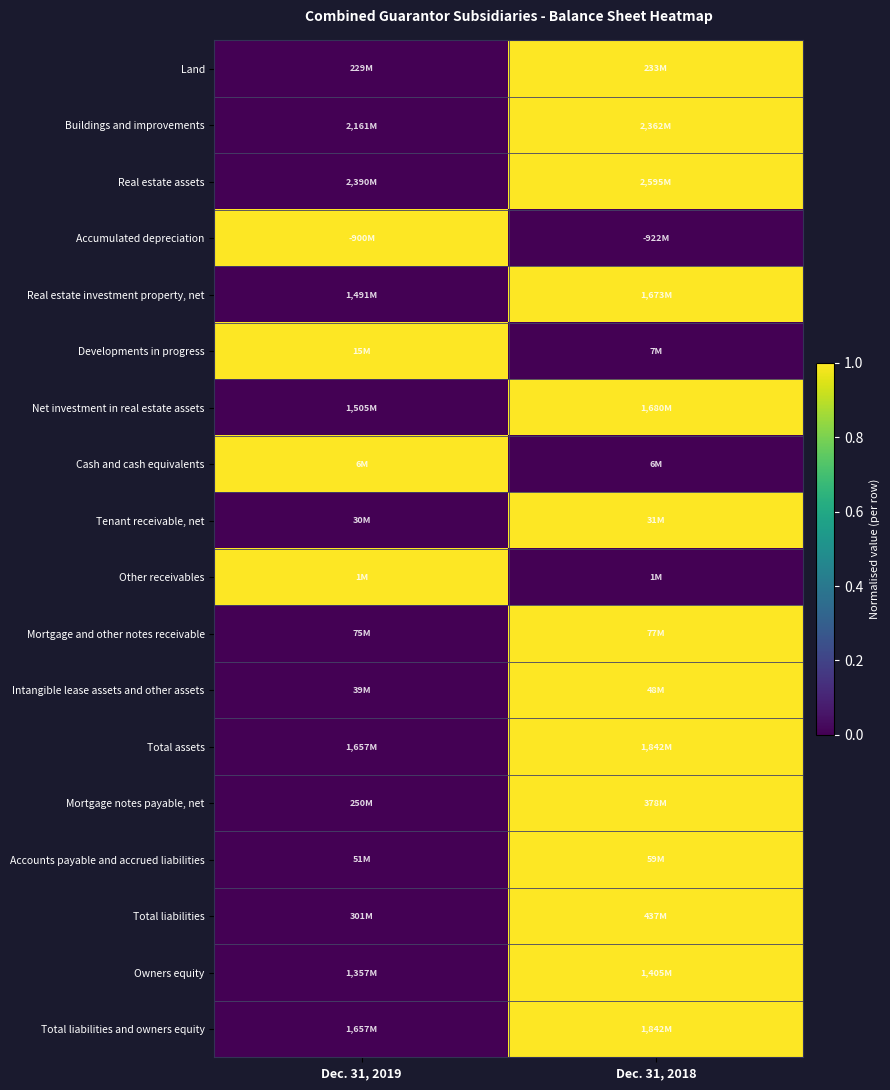

Which has a higher value, Dec. 31, 2019 or Dec. 31, 2018?

Dec. 31, 2018